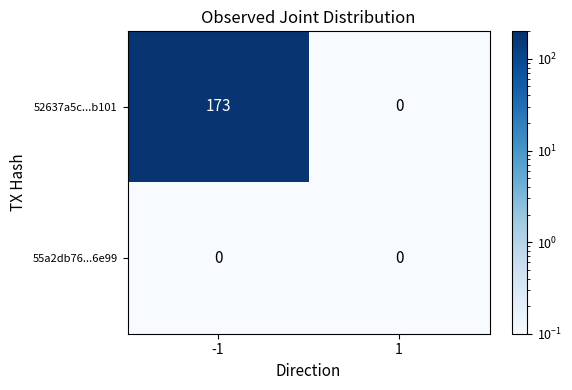

How many distinct data groups are displayed?

2